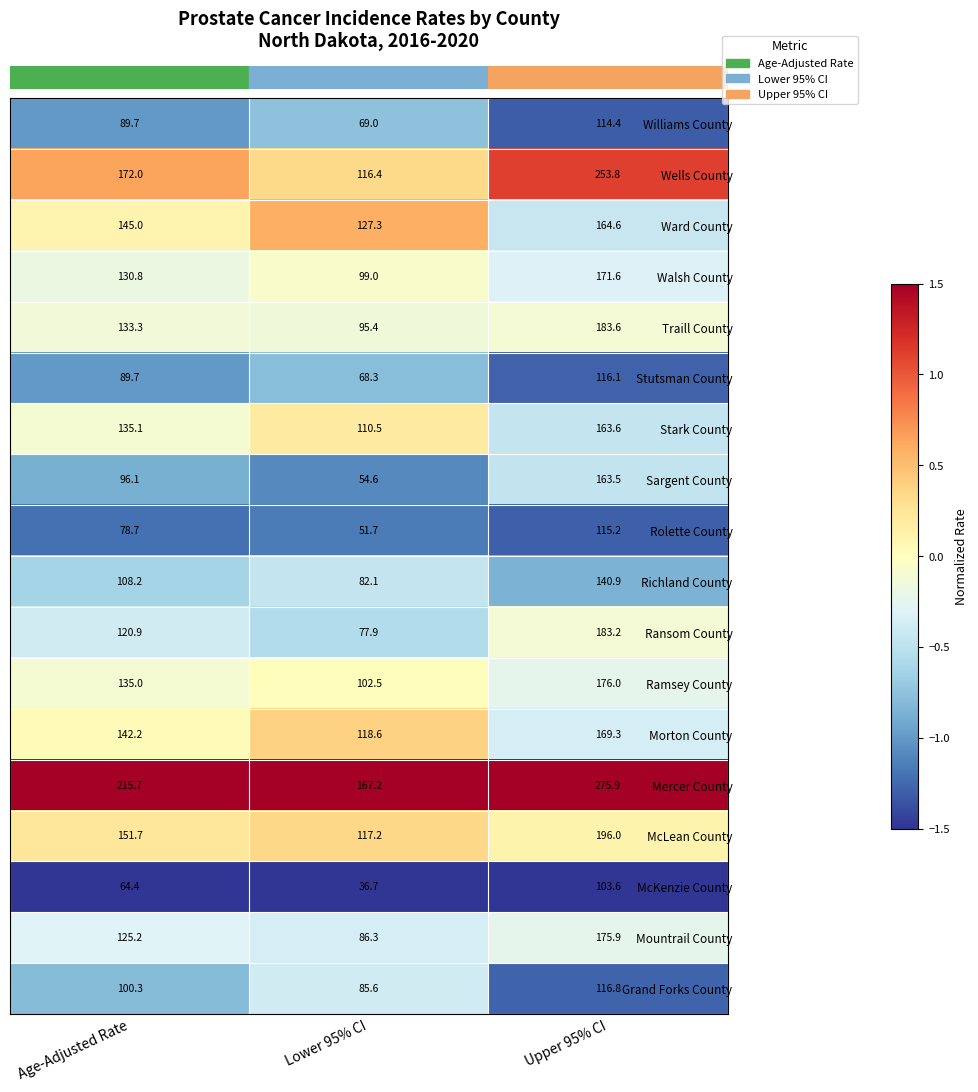

At which category is the sum across all series the highest?

Upper 95% CI